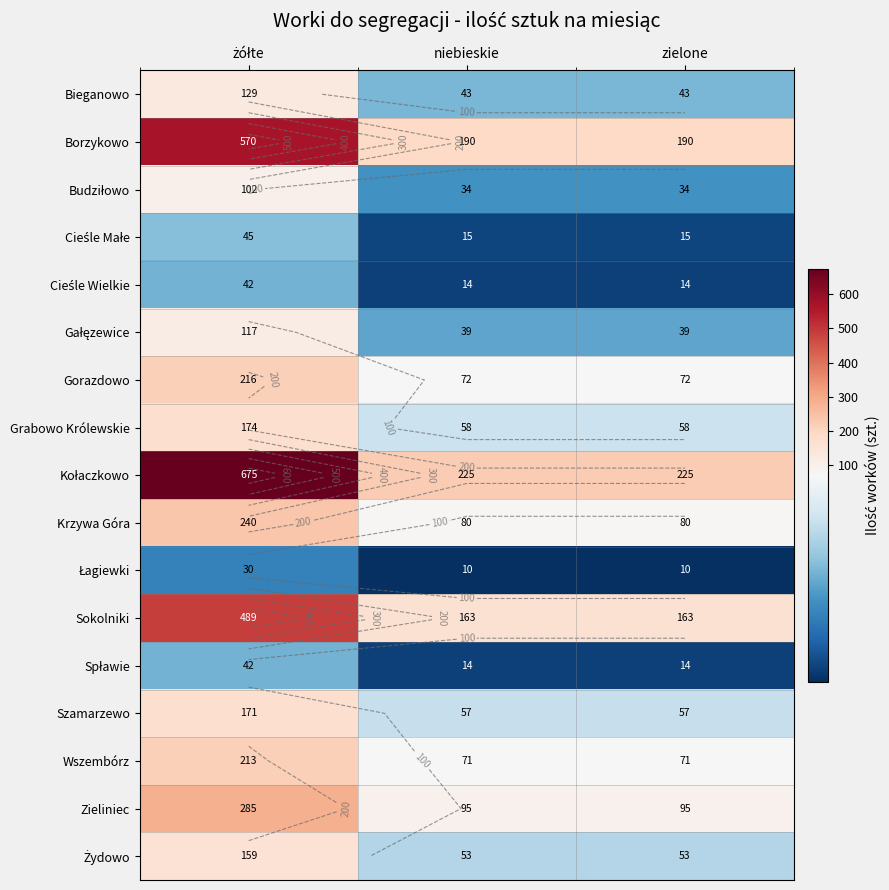

At how many categories does at least one series exceed 632?

1